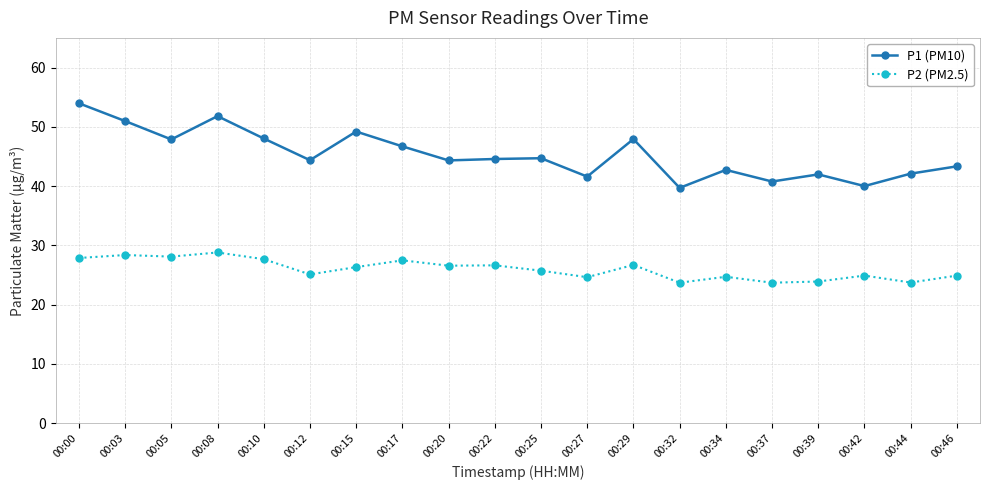

What is the highest value of the P1 (PM10) series?

54.0